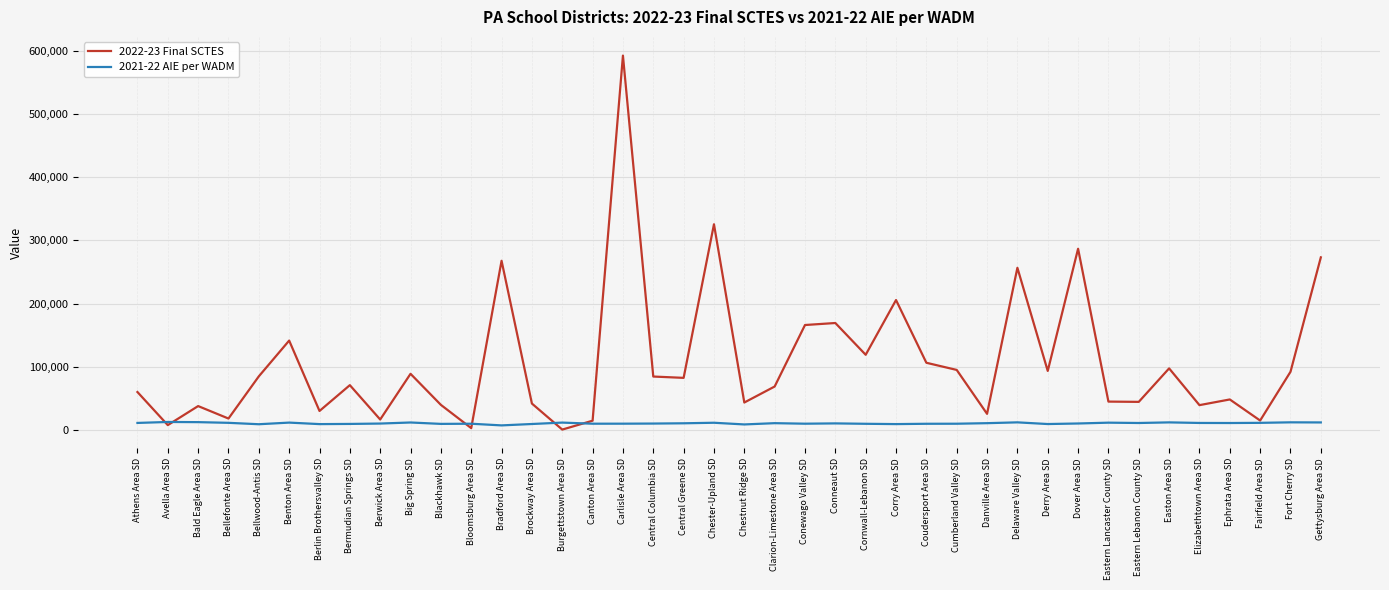

What position from the right is Benton Area SD?

35